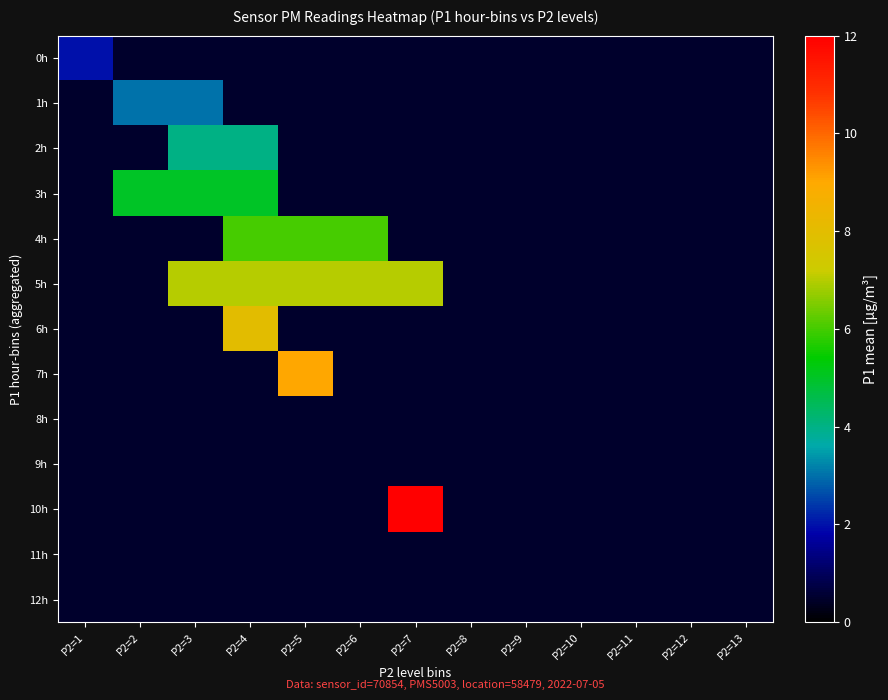

Which label corresponds to the smallest value in the chart?

P2=2